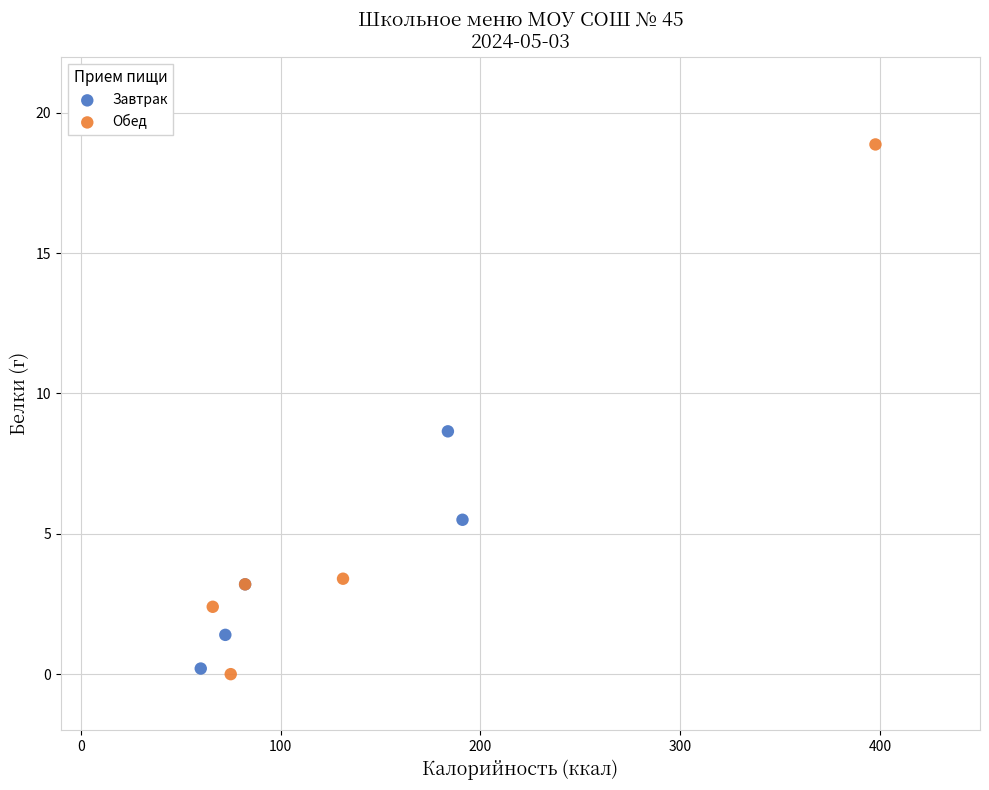

Which series reaches the maximum Y coordinate?

Обед